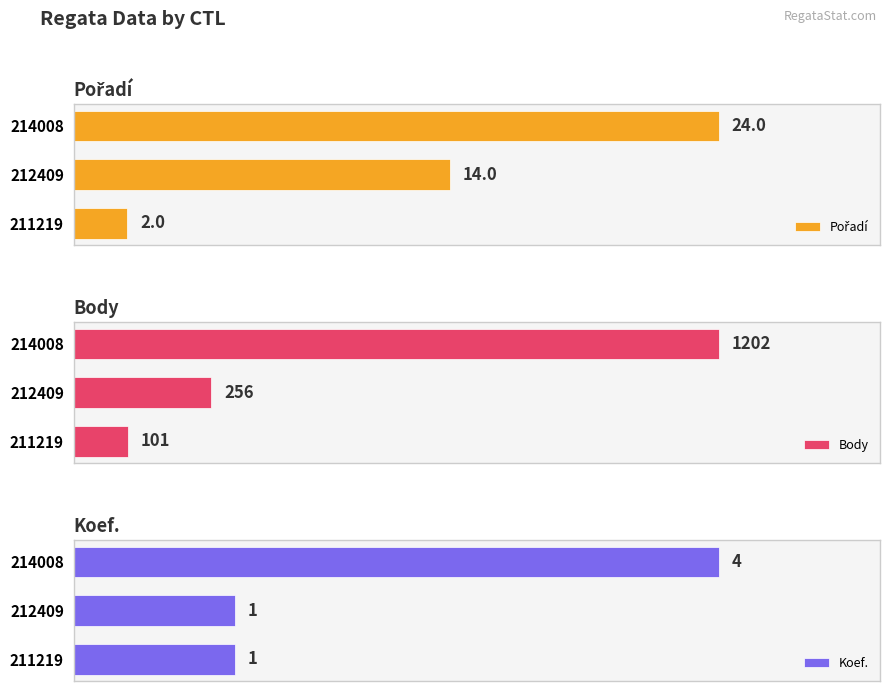

How many values in the Body series exceed 256?

1